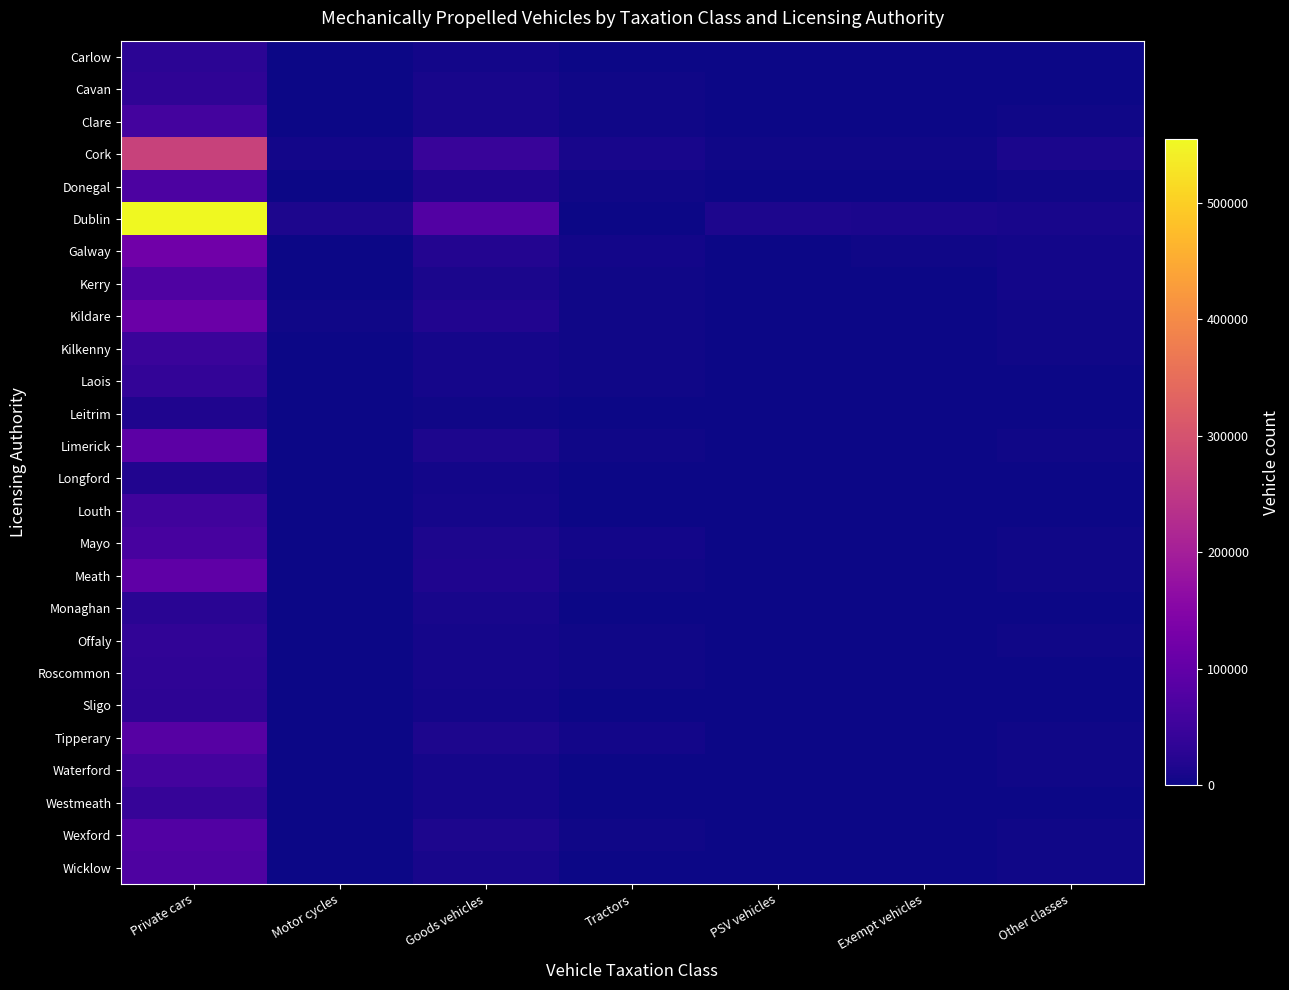

Reading left to right, what are all the values shown in this chart?

Carlow: Private cars=29798	Motor cycles=647	Goods vehicles=6301	Tractors=1761	PSV vehicles=288	Exempt vehicles=302	Other classes=1715
Cavan: Private cars=34360	Motor cycles=532	Goods vehicles=9168	Tractors=2835	PSV vehicles=326	Exempt vehicles=420	Other classes=1544
Clare: Private cars=59942	Motor cycles=1119	Goods vehicles=9545	Tractors=3110	PSV vehicles=555	Exempt vehicles=843	Other classes=2735
Cork: Private cars=269602	Motor cycles=5977	Goods vehicles=43585	Tractors=10339	PSV vehicles=2403	Exempt vehicles=3901	Other classes=11379
Donegal: Private cars=69372	Motor cycles=837	Goods vehicles=16175	Tractors=3276	PSV vehicles=915	Exempt vehicles=968	Other classes=4287
Dublin: Private cars=554470	Motor cycles=13166	Goods vehicles=78226	Tractors=1351	PSV vehicles=13177	Exempt vehicles=10875	Other classes=9273
Galway: Private cars=120142	Motor cycles=1730	Goods vehicles=21208	Tractors=5204	PSV vehicles=1525	Exempt vehicles=2176	Other classes=5602
Kerry: Private cars=74357	Motor cycles=1227	Goods vehicles=12437	Tractors=4048	PSV vehicles=822	Exempt vehicles=877	Other classes=4393
Kildare: Private cars=111983	Motor cycles=2551	Goods vehicles=18084	Tractors=2222	PSV vehicles=1148	Exempt vehicles=931	Other classes=3456
Kilkenny: Private cars=46801	Motor cycles=1026	Goods vehicles=8629	Tractors=3545	PSV vehicles=532	Exempt vehicles=507	Other classes=2223
Laois: Private cars=37242	Motor cycles=574	Goods vehicles=6606	Tractors=2869	PSV vehicles=401	Exempt vehicles=390	Other classes=1499
Leitrim: Private cars=15472	Motor cycles=201	Goods vehicles=3654	Tractors=979	PSV vehicles=177	Exempt vehicles=269	Other classes=946
Limerick: Private cars=92331	Motor cycles=1797	Goods vehicles=15098	Tractors=3574	PSV vehicles=964	Exempt vehicles=1315	Other classes=3829
Longford: Private cars=18270	Motor cycles=261	Goods vehicles=4352	Tractors=1304	PSV vehicles=188	Exempt vehicles=252	Other classes=1033
Louth: Private cars=55879	Motor cycles=1013	Goods vehicles=8543	Tractors=1055	PSV vehicles=764	Exempt vehicles=723	Other classes=1353
Mayo: Private cars=62874	Motor cycles=755	Goods vehicles=13613	Tractors=4835	PSV vehicles=553	Exempt vehicles=1228	Other classes=2665
Meath: Private cars=96999	Motor cycles=2044	Goods vehicles=16664	Tractors=2878	PSV vehicles=1274	Exempt vehicles=828	Other classes=2980
Monaghan: Private cars=27725	Motor cycles=367	Goods vehicles=8766	Tractors=1735	PSV vehicles=299	Exempt vehicles=313	Other classes=1198
Offaly: Private cars=36064	Motor cycles=737	Goods vehicles=6965	Tractors=2406	PSV vehicles=388	Exempt vehicles=331	Other classes=2232
Roscommon: Private cars=33106	Motor cycles=349	Goods vehicles=6527	Tractors=2496	PSV vehicles=230	Exempt vehicles=489	Other classes=1927
Sligo: Private cars=30364	Motor cycles=455	Goods vehicles=6445	Tractors=1634	PSV vehicles=262	Exempt vehicles=546	Other classes=1649
Tipperary: Private cars=82711	Motor cycles=1679	Goods vehicles=14925	Tractors=5399	PSV vehicles=595	Exempt vehicles=971	Other classes=3827
Waterford: Private cars=59698	Motor cycles=1539	Goods vehicles=8252	Tractors=2076	PSV vehicles=405	Exempt vehicles=602	Other classes=2236
Westmeath: Private cars=43316	Motor cycles=726	Goods vehicles=8659	Tractors=2146	PSV vehicles=354	Exempt vehicles=386	Other classes=1674
Wexford: Private cars=79800	Motor cycles=1721	Goods vehicles=14883	Tractors=4182	PSV vehicles=557	Exempt vehicles=816	Other classes=4134
Wicklow: Private cars=72449	Motor cycles=1789	Goods vehicles=10580	Tractors=1586	PSV vehicles=539	Exempt vehicles=681	Other classes=2933